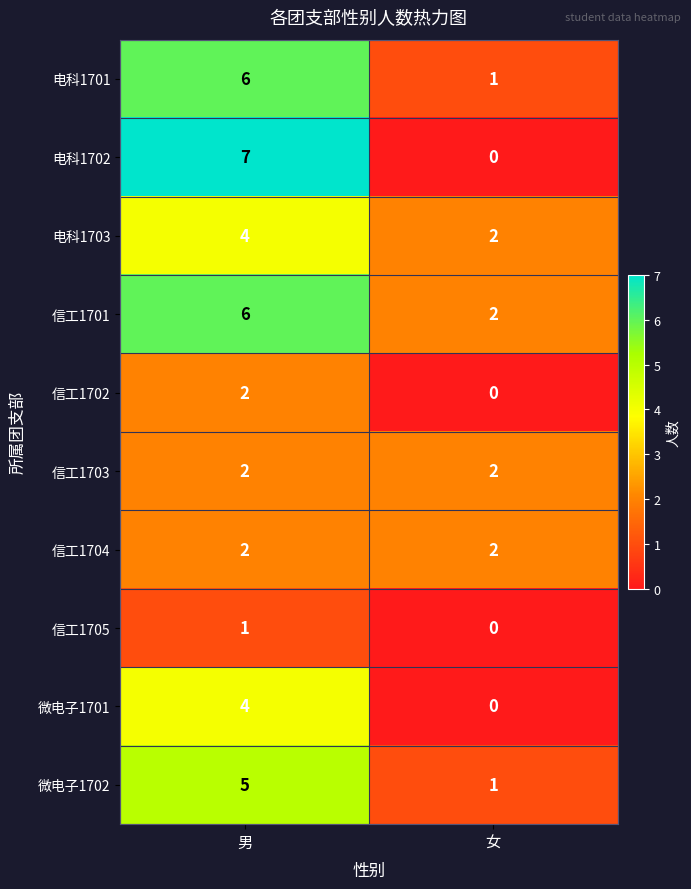

Reading left to right, transcribe all the data shown in this chart.

电科1701: 6	1
电科1702: 7	0
电科1703: 4	2
信工1701: 6	2
信工1702: 2	0
信工1703: 2	2
信工1704: 2	2
信工1705: 1	0
微电子1701: 4	0
微电子1702: 5	1